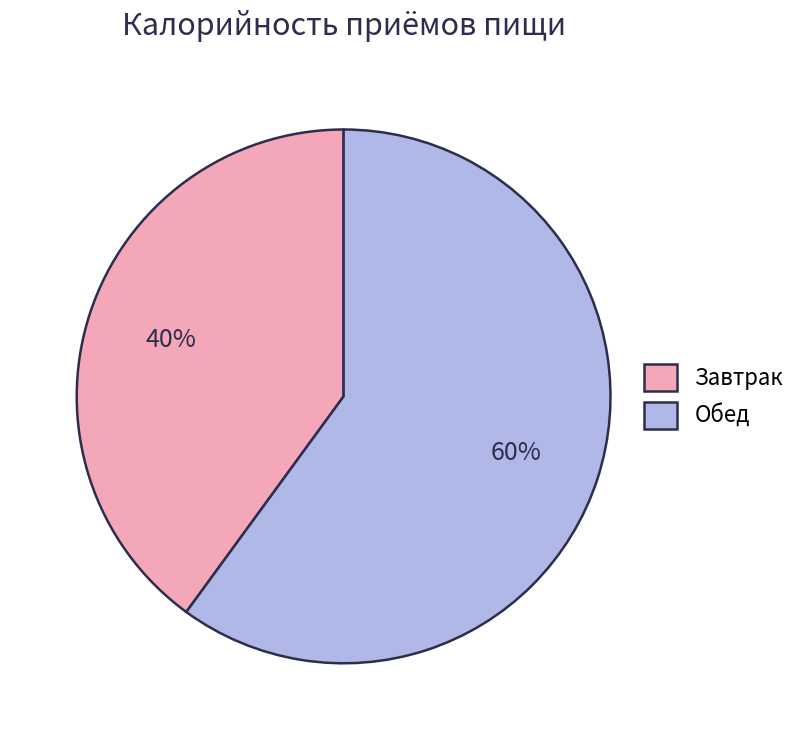

How many slices are in this pie chart?

2